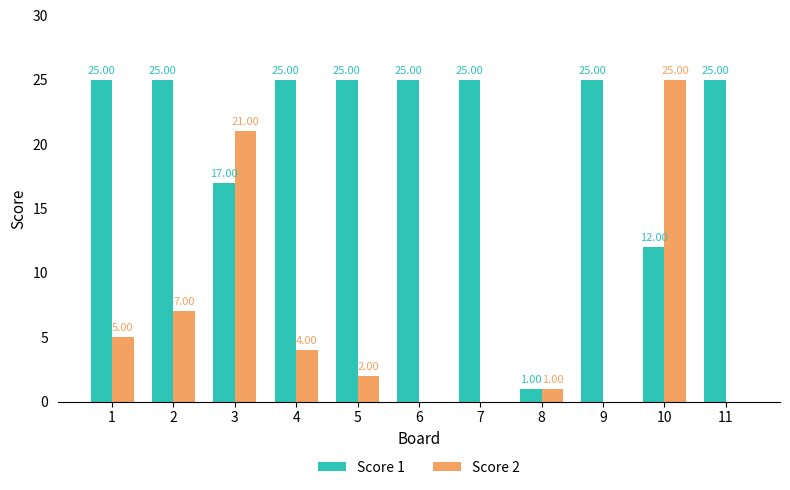

Reading left to right, list all the values displayed in this chart.

Score 1: 1=25	2=25	3=17	4=25	5=25	6=25	7=25	8=1	9=25	10=12	11=25
Score 2: 1=5	2=7	3=21	4=4	5=2	6=0	7=0	8=1	9=0	10=25	11=0